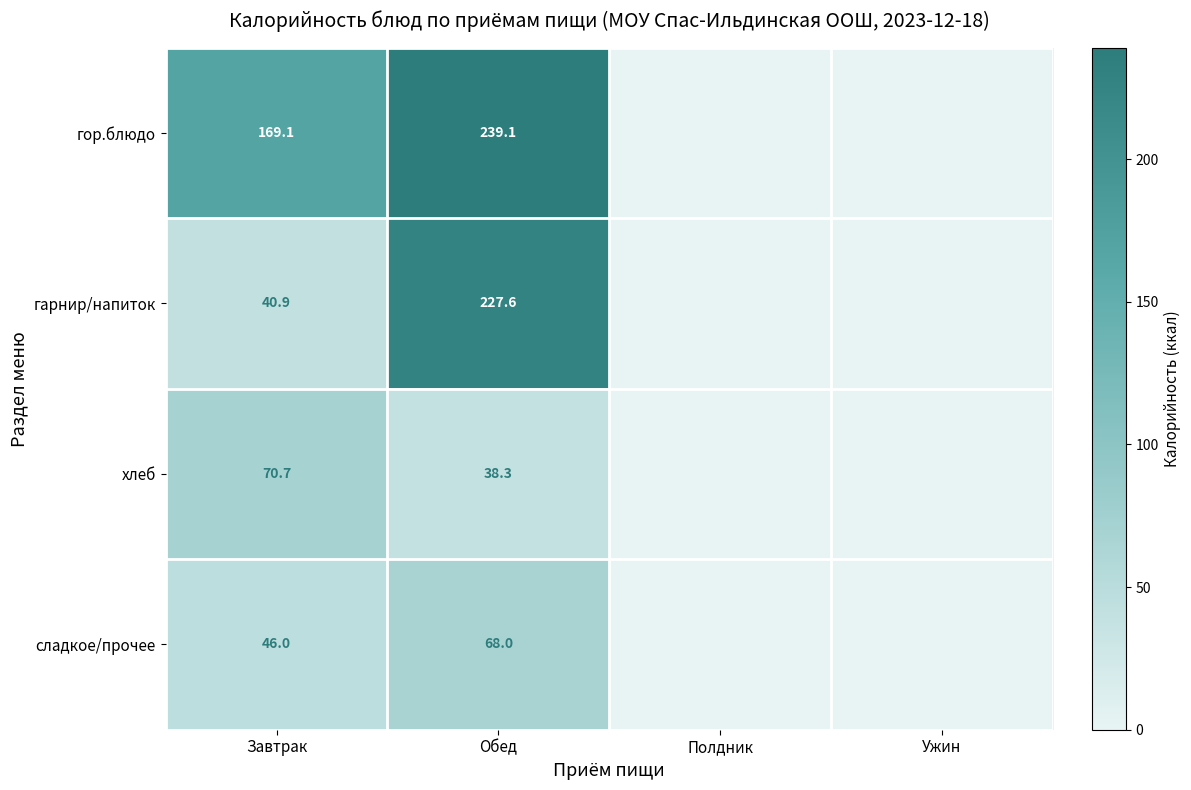

Is the value of гор.блюдо at Обед greater than the value of гарнир/напиток at Завтрак?

Yes